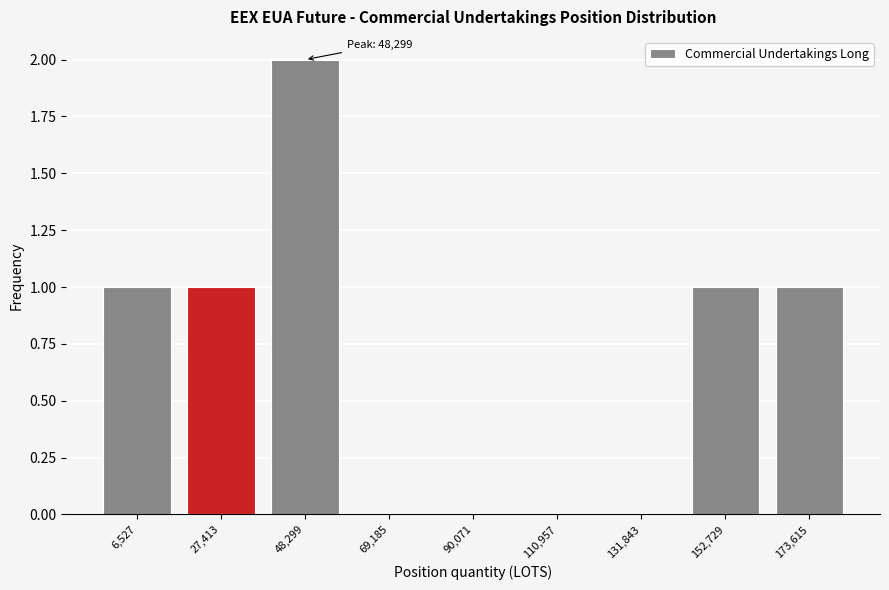

Reading left to right, what are all the values shown in this chart?

6,527=1	27,413=1	48,299=2	69,185=0	90,071=0	110,957=0	131,843=0	152,729=1	173,615=1